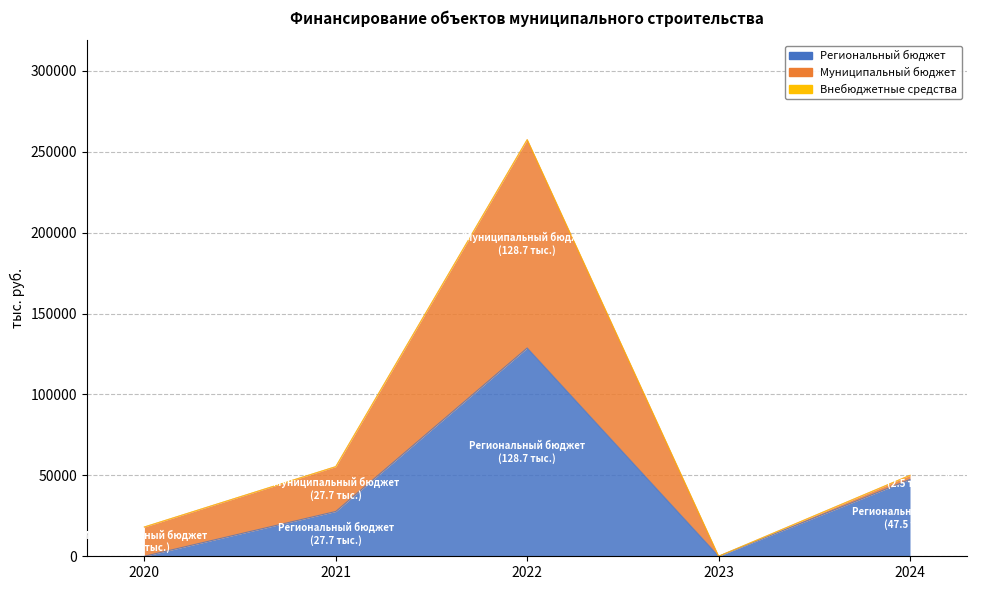

How many values in Итого are above zero?

4